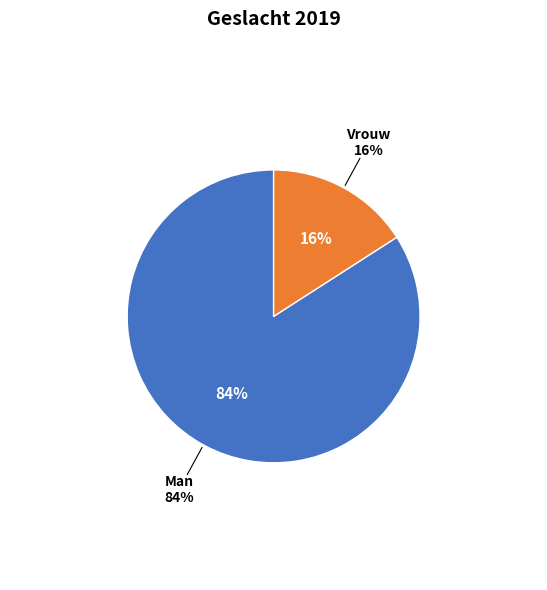

Which slice is the largest?

Man